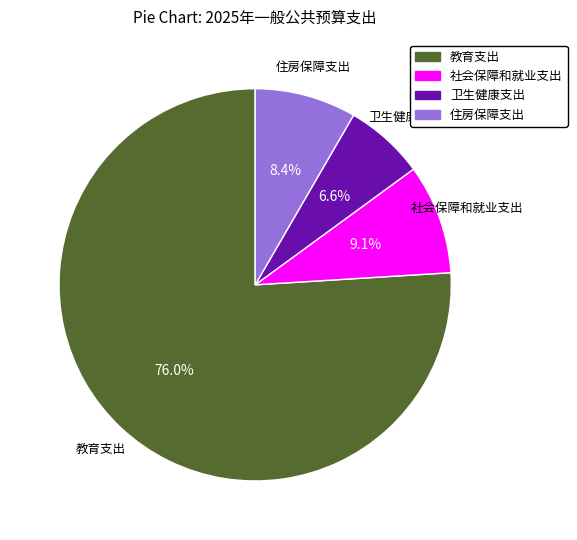

What is the ratio of the value at 住房保障支出 to the value at 卫生健康支出?

1.3